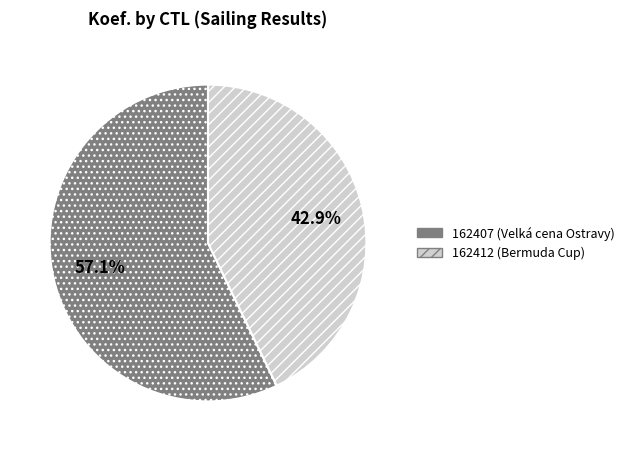

What is the ratio of the value at 162407 to the value at 162412?

1.3